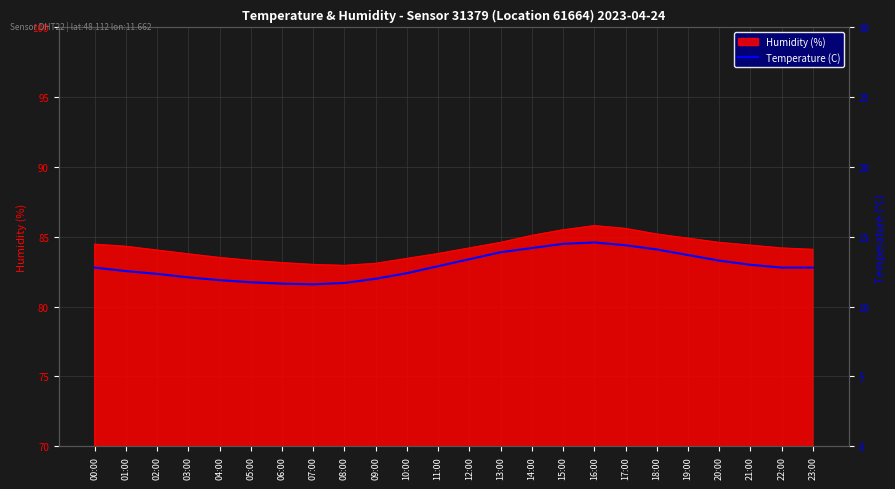

At which label does the data first exceed 12?

00:00